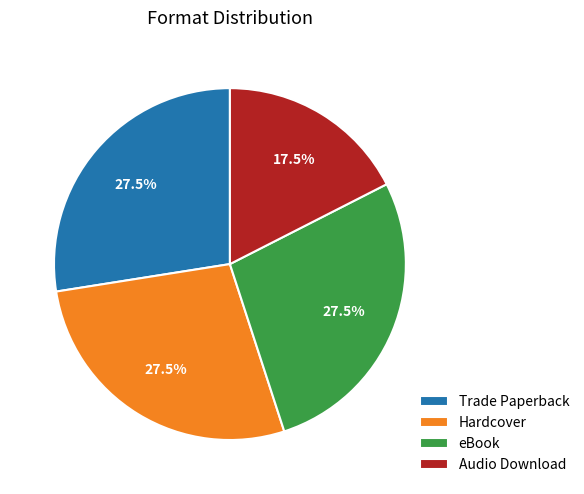

Is Audio Download the majority of the pie?

No